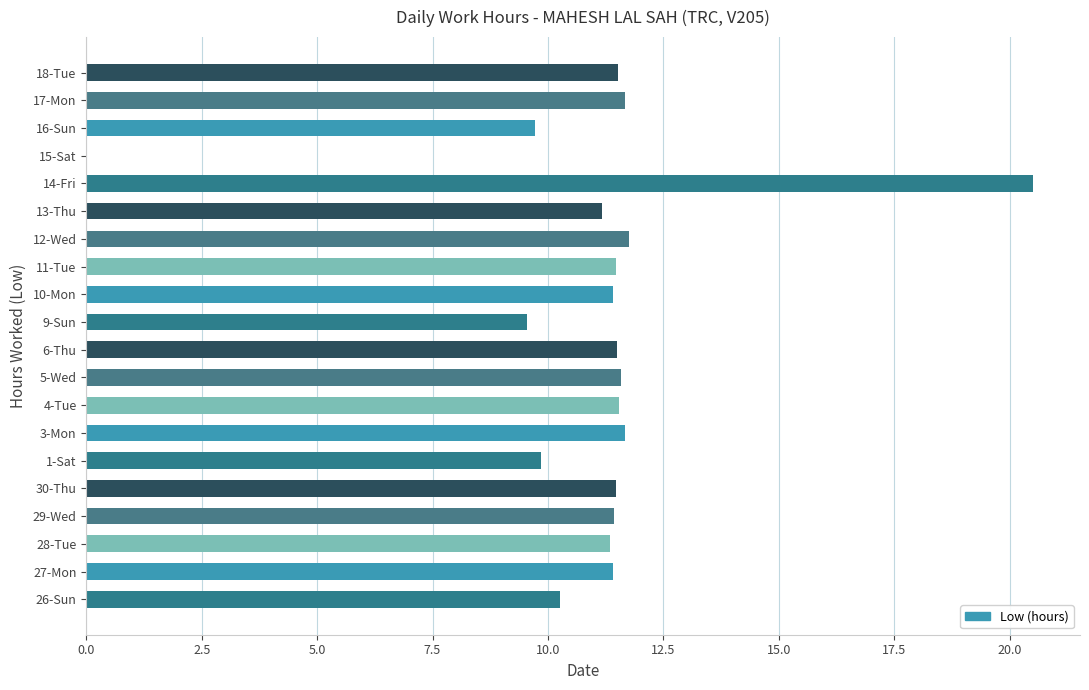

The chart shows a value of 5.7 at 29-Wed. True or false?

False